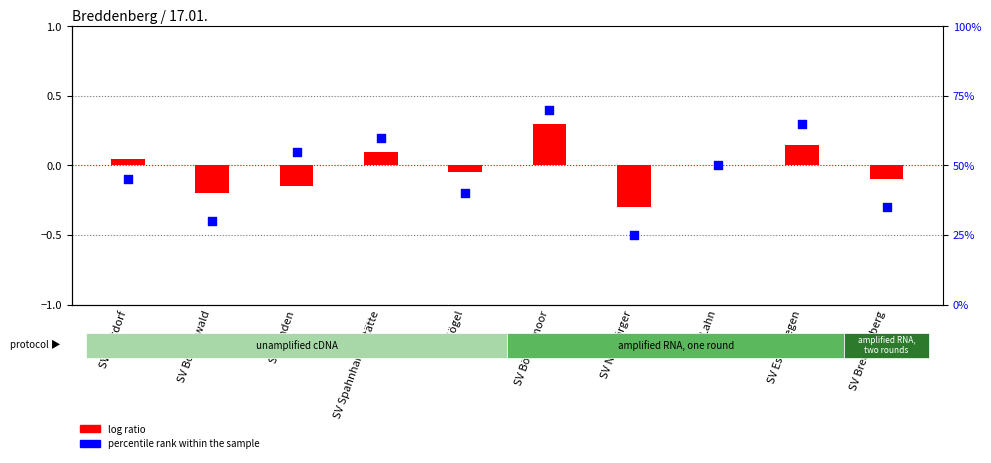

Which has a higher value, SV Lähden or SV Lahn?

SV Lähden